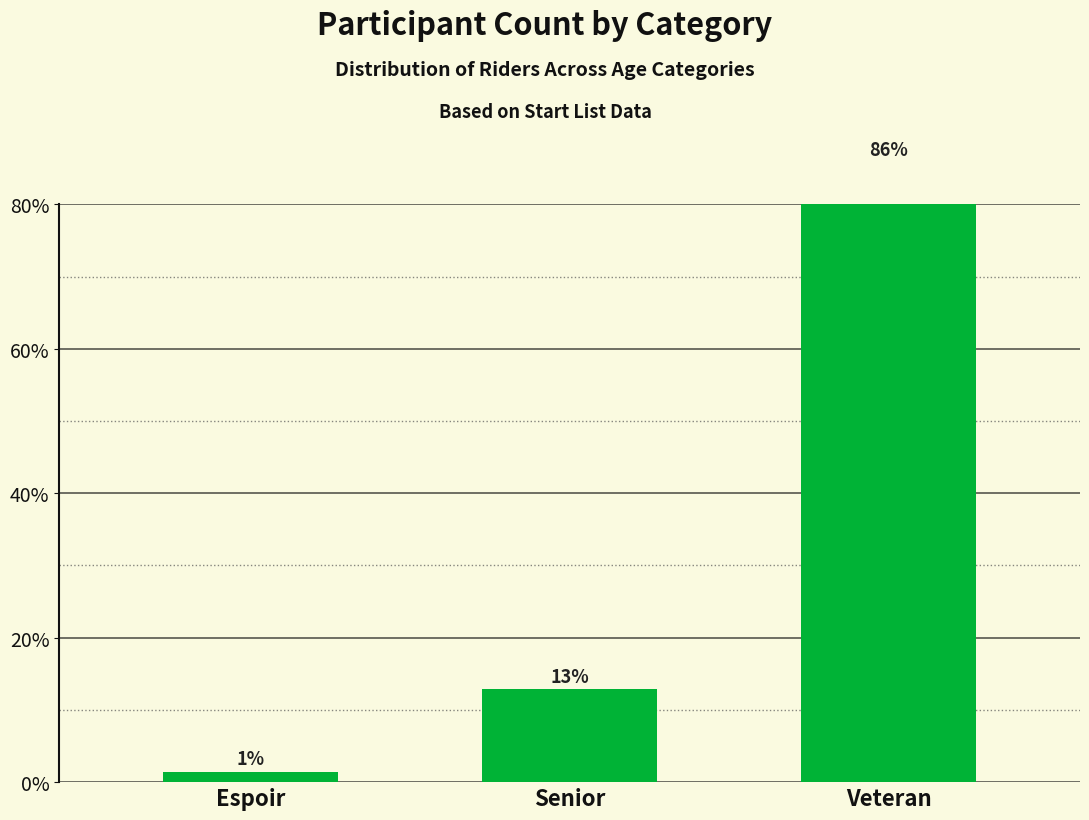

Which has a higher value, Senior or Espoir?

Senior